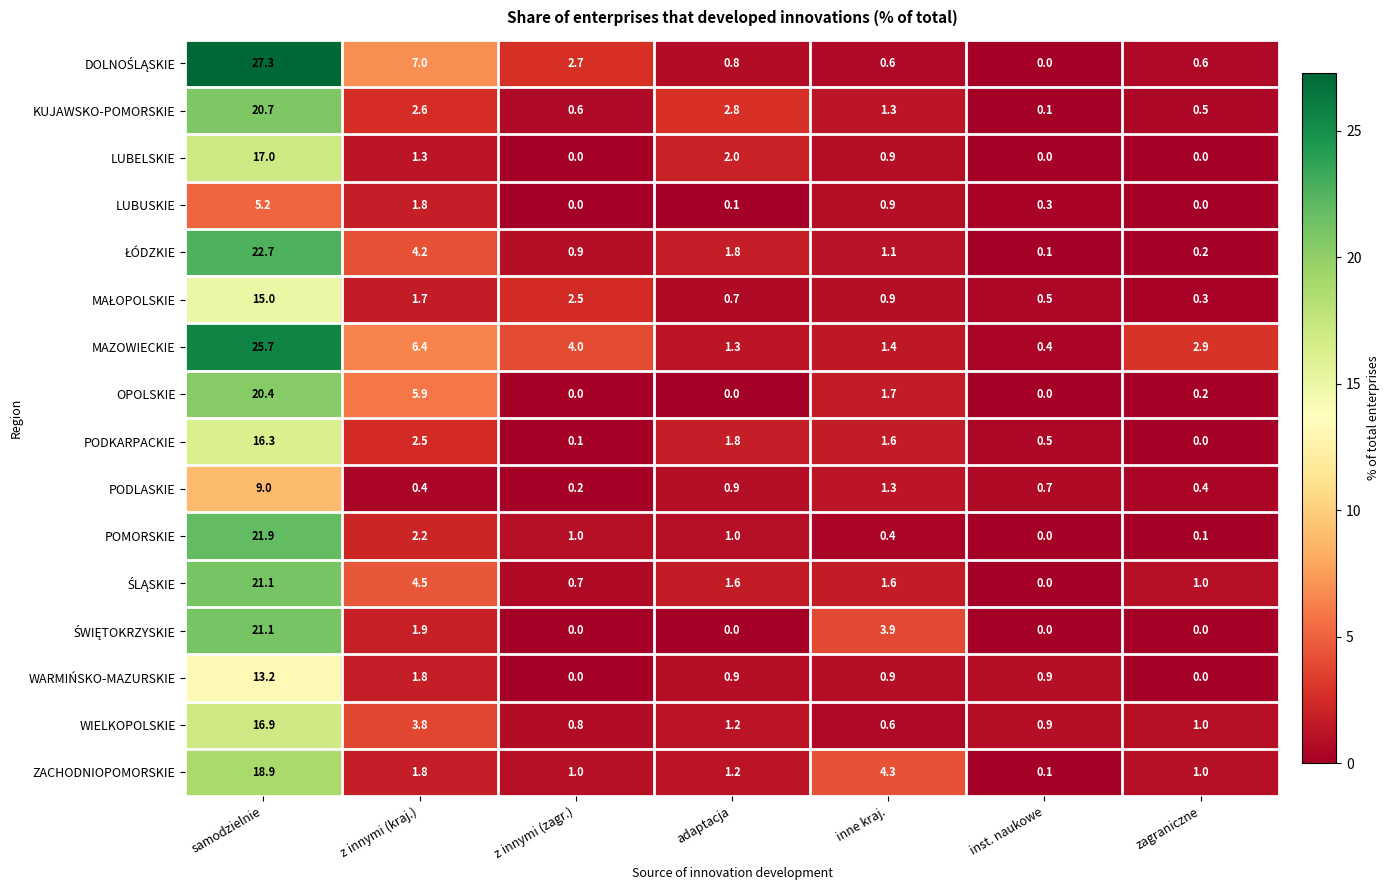

How many series are shown in this chart?

16